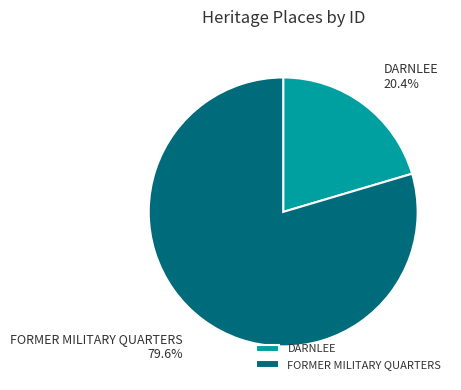

How much of the chart is everything except FORMER MILITARY QUARTERS?

20.4%